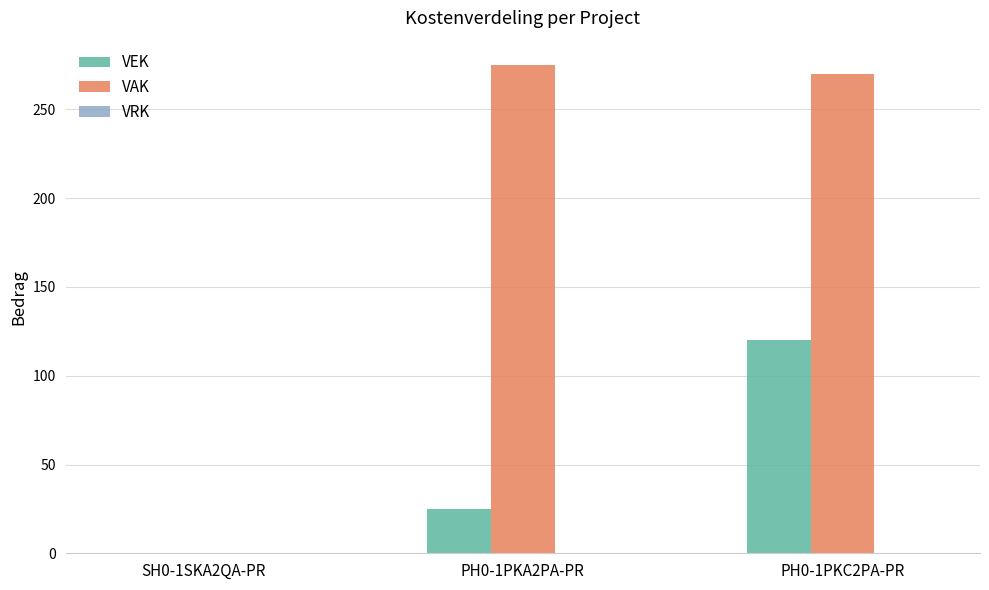

Between PH0-1PKA2PA-PR and PH0-1PKC2PA-PR, which series saw the biggest shift?

VEK